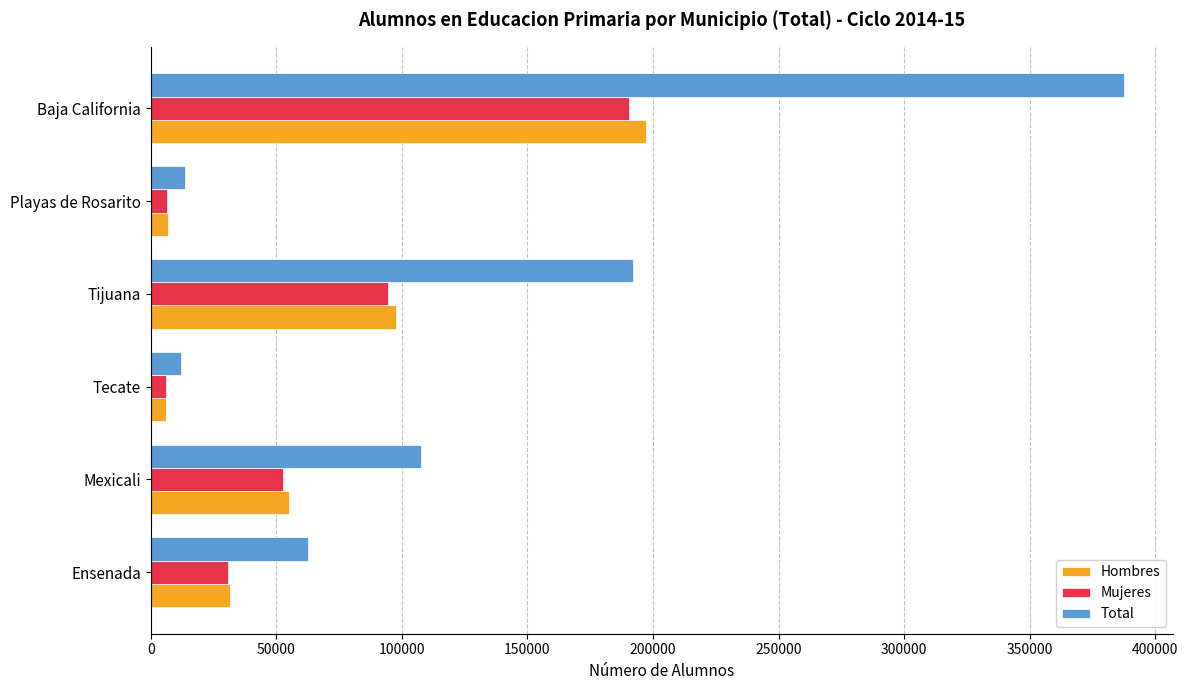

Is it true that Mujeres equals 21211 at Tijuana?

False